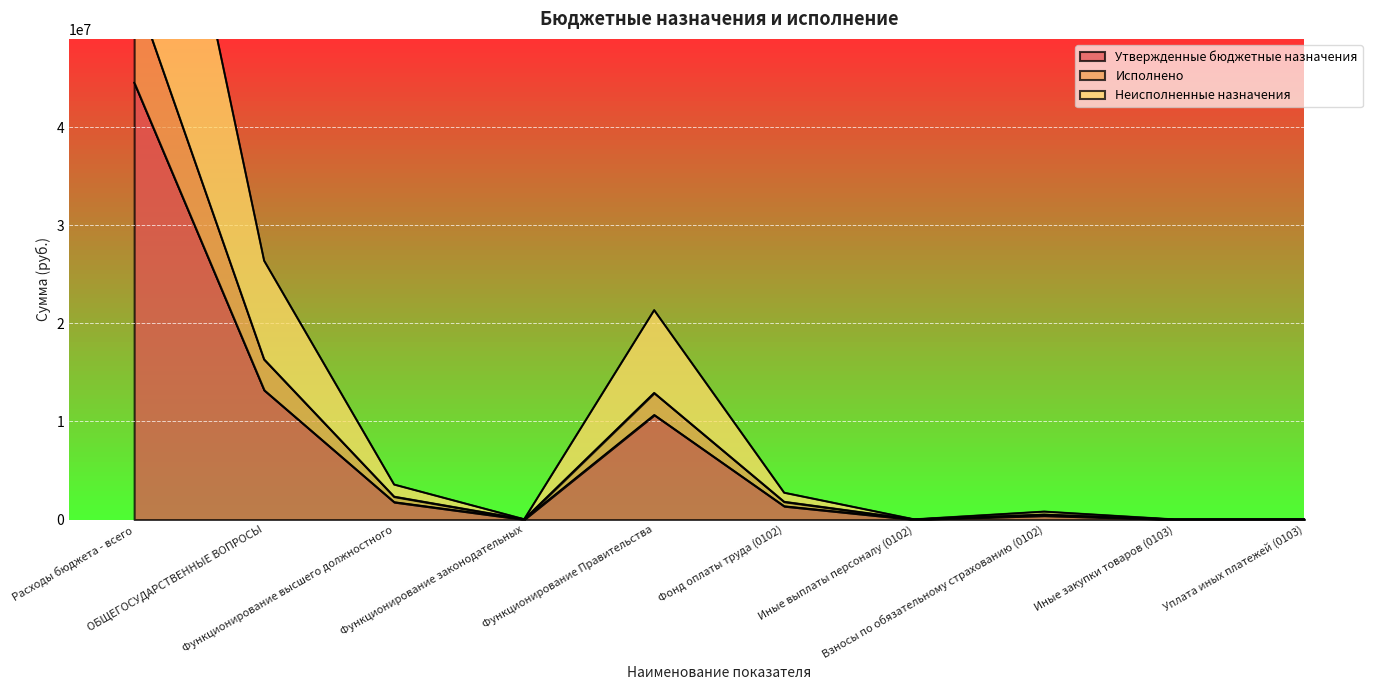

Does the chart display data point markers on the line(s)?

No